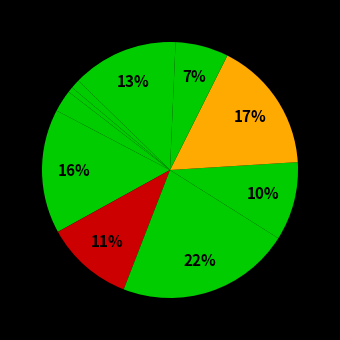

To the nearest percent, what is the difference between the largest and smallest slice percentages?

21%